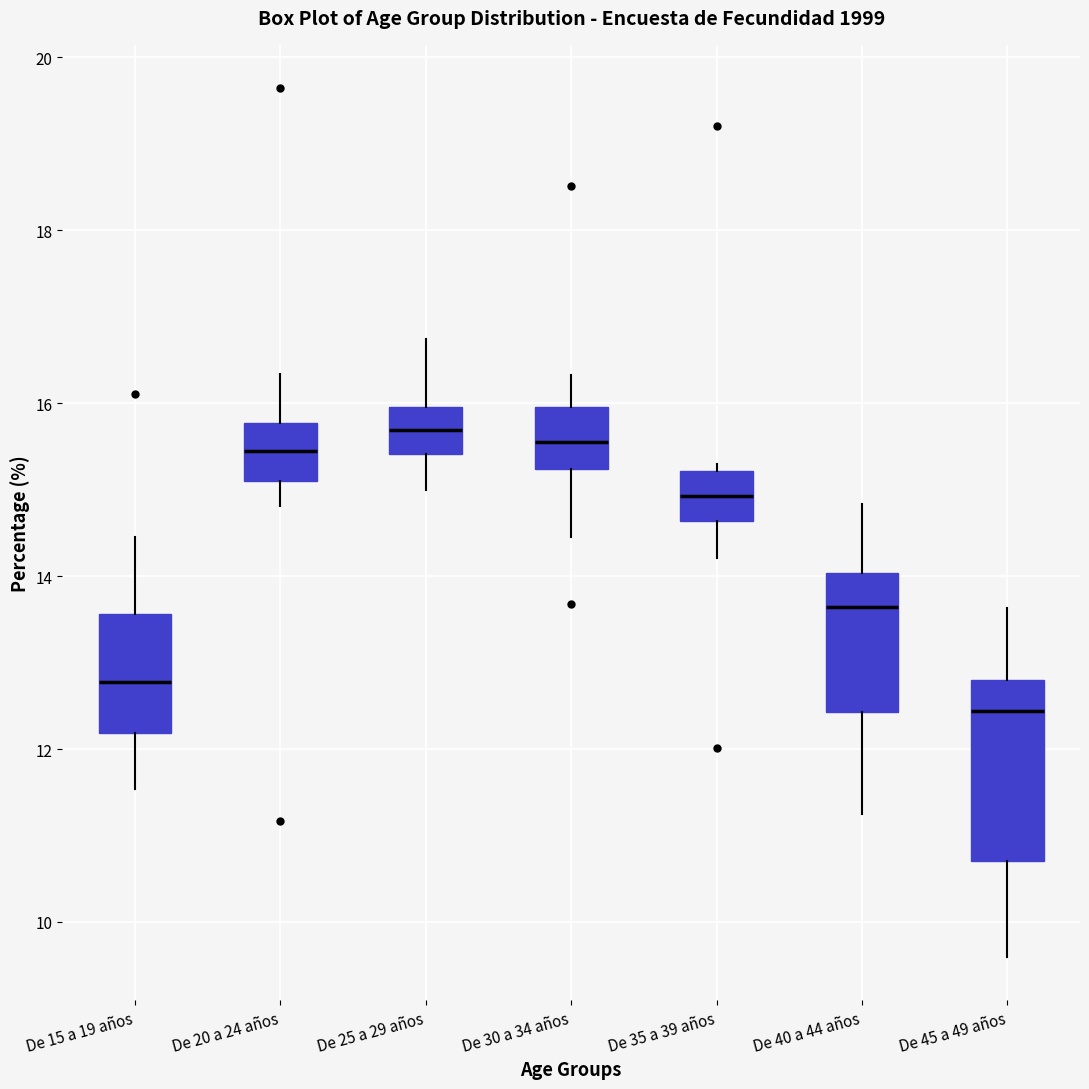

Reading left to right, transcribe this box plot: for each box, give where its median line is, the range the box spans, and where its two whiskers end, as read against the y-axis. The values are not printed on the chart, so give them approximately, as read against the axis.

De 15 a 19 años: median 12.8, box 12.2 to 13.6, whiskers 11.6 to 14.4
De 20 a 24 años: median 15.4, box 15.0 to 15.8, whiskers 14.8 to 16.4
De 25 a 29 años: median 15.6, box 15.4 to 16.0, whiskers 15.0 to 16.8
De 30 a 34 años: median 15.6, box 15.2 to 16.0, whiskers 14.4 to 16.4
De 35 a 39 años: median 15.0, box 14.6 to 15.2, whiskers 14.2 to 15.2 (just above the box's upper edge)
De 40 a 44 años: median 13.6, box 12.4 to 14.0, whiskers 11.2 to 14.8
De 45 a 49 años: median 12.4, box 10.8 to 12.8, whiskers 9.6 to 13.6